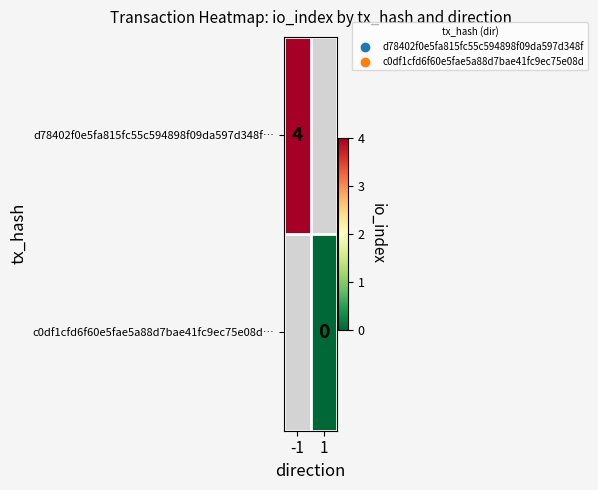

True or false: d78402f0e5fa815fc55c594898f09da597d348f… has a value of 2 at -1.

False